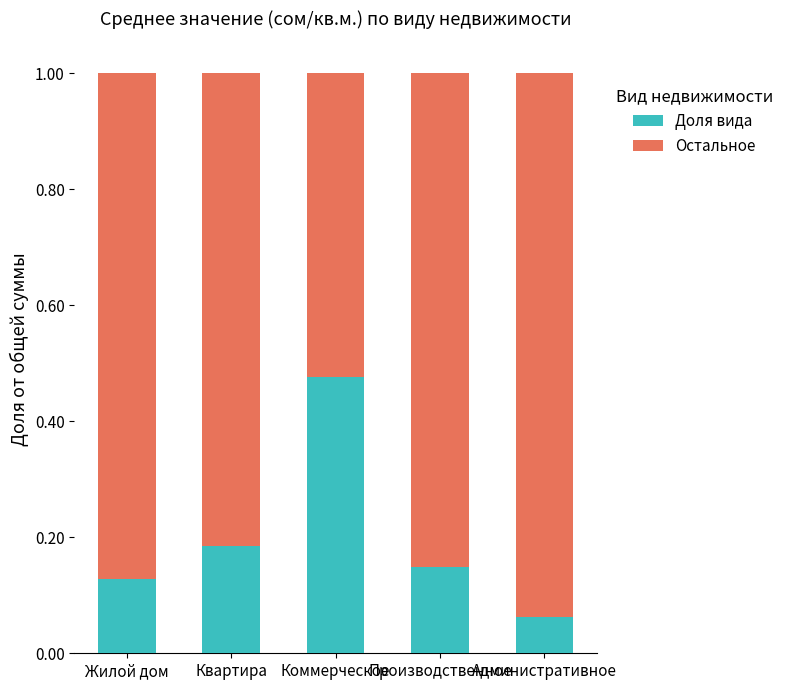

Is it true that Доля вида equals 0.7 at Коммерческое?

False